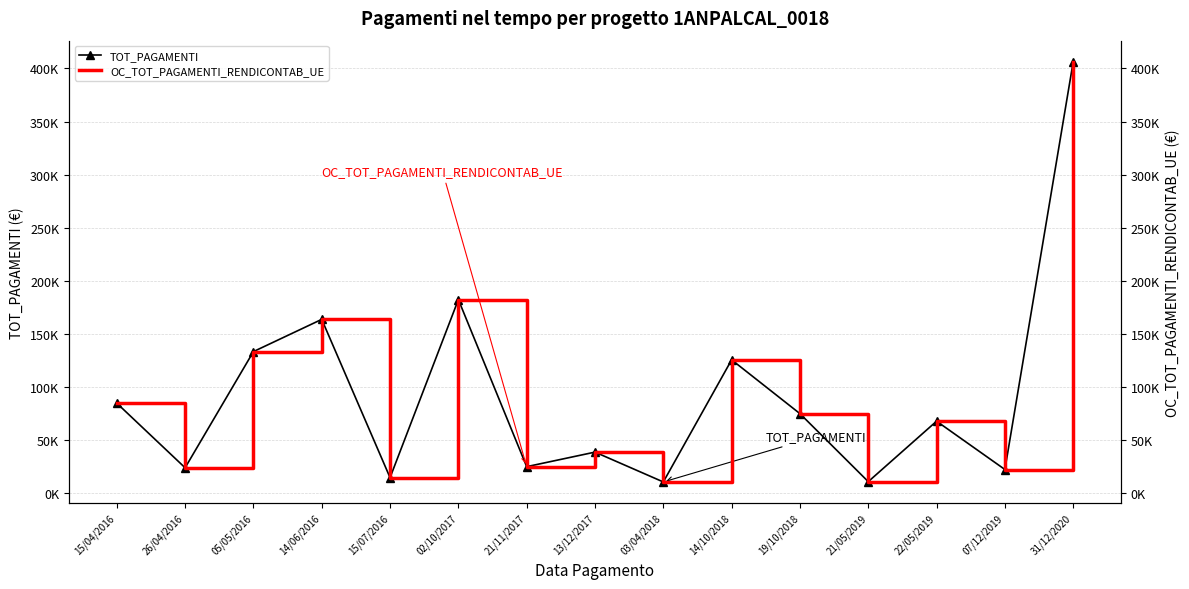

At which label is TOT_PAGAMENTI closest to 208600?

02/10/2017